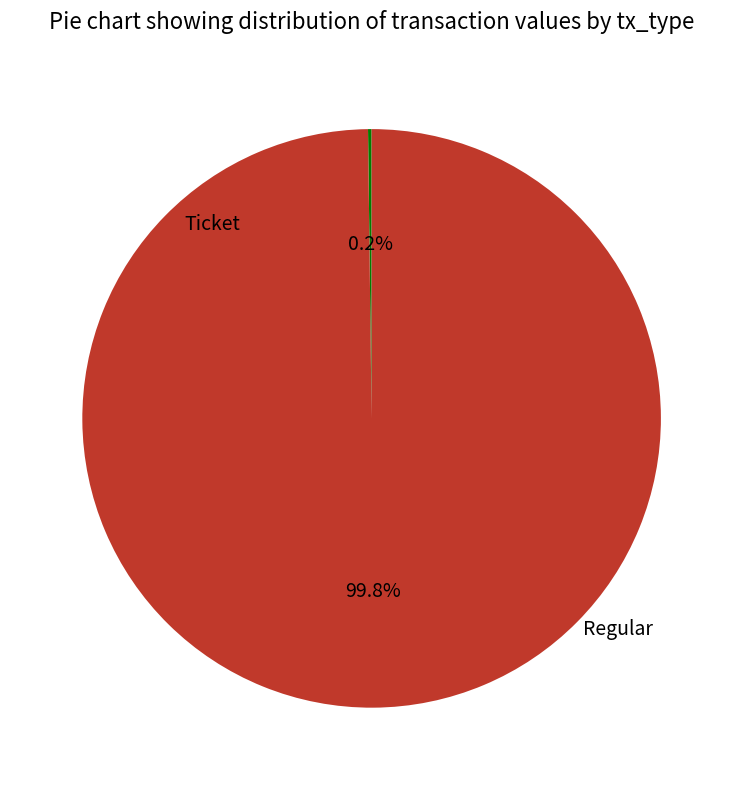

What percentage do Ticket and Regular together represent?

100.0%